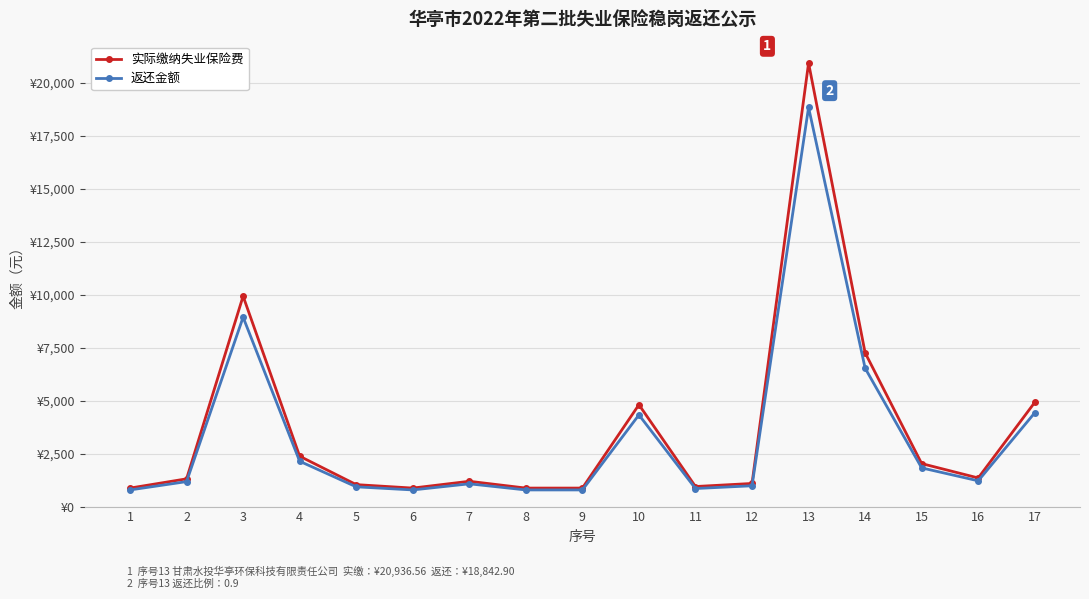

Is this an area chart (filled region under the line)?

No